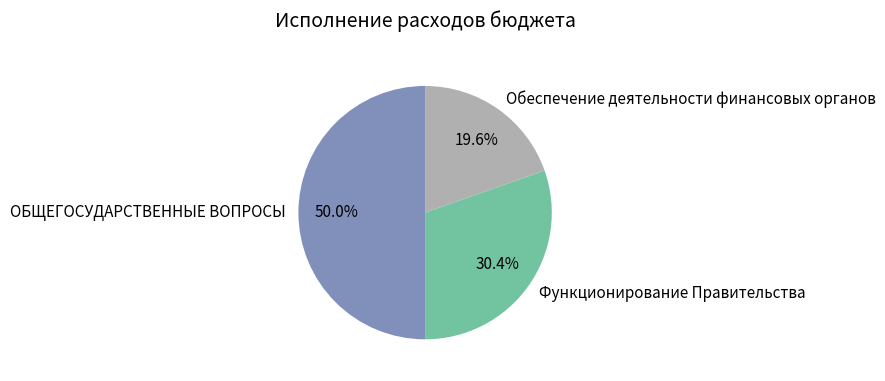

Does Обеспечение деятельности финансовых органов represent more than half of the total?

No